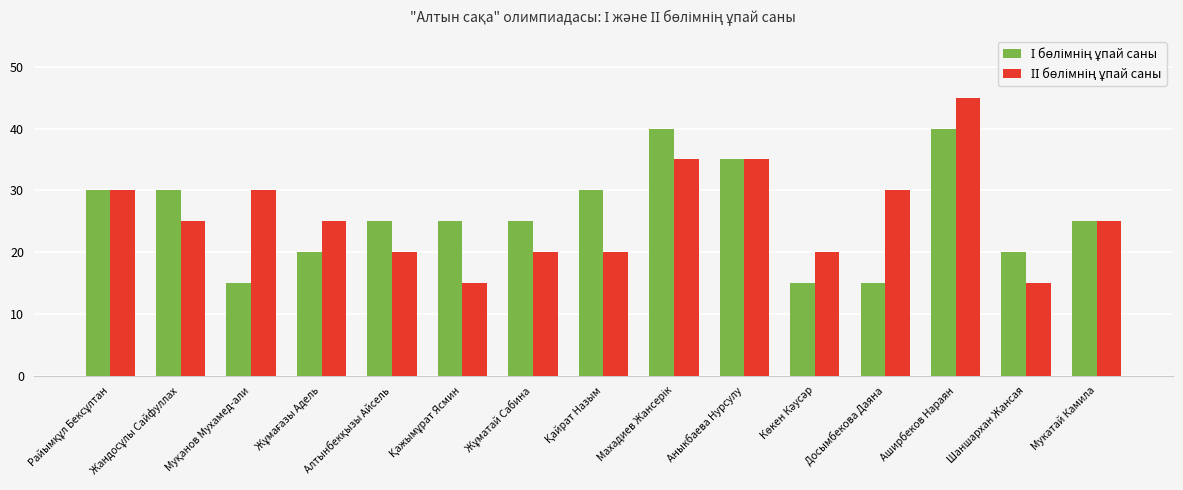

What is the maximum value shown in the chart?

45